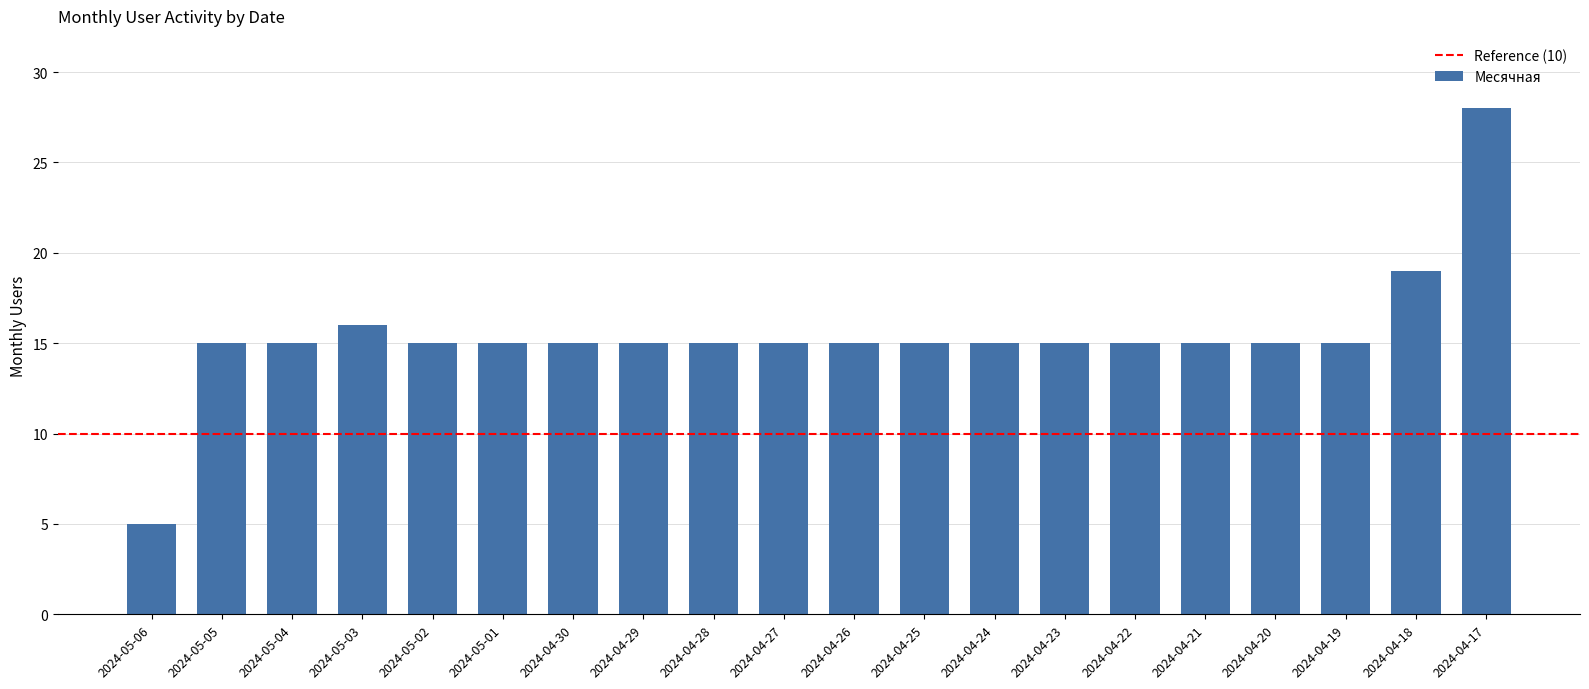

What is the sum of all values?

308